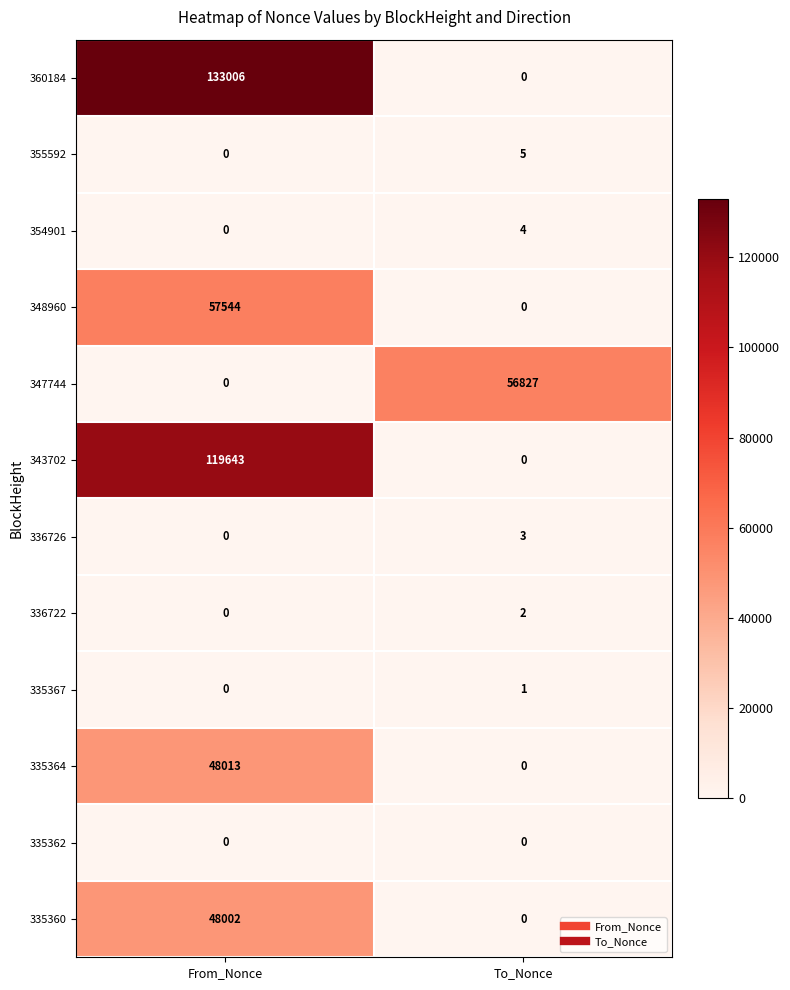

Which series changed the most between From_Nonce and To_Nonce?

360184